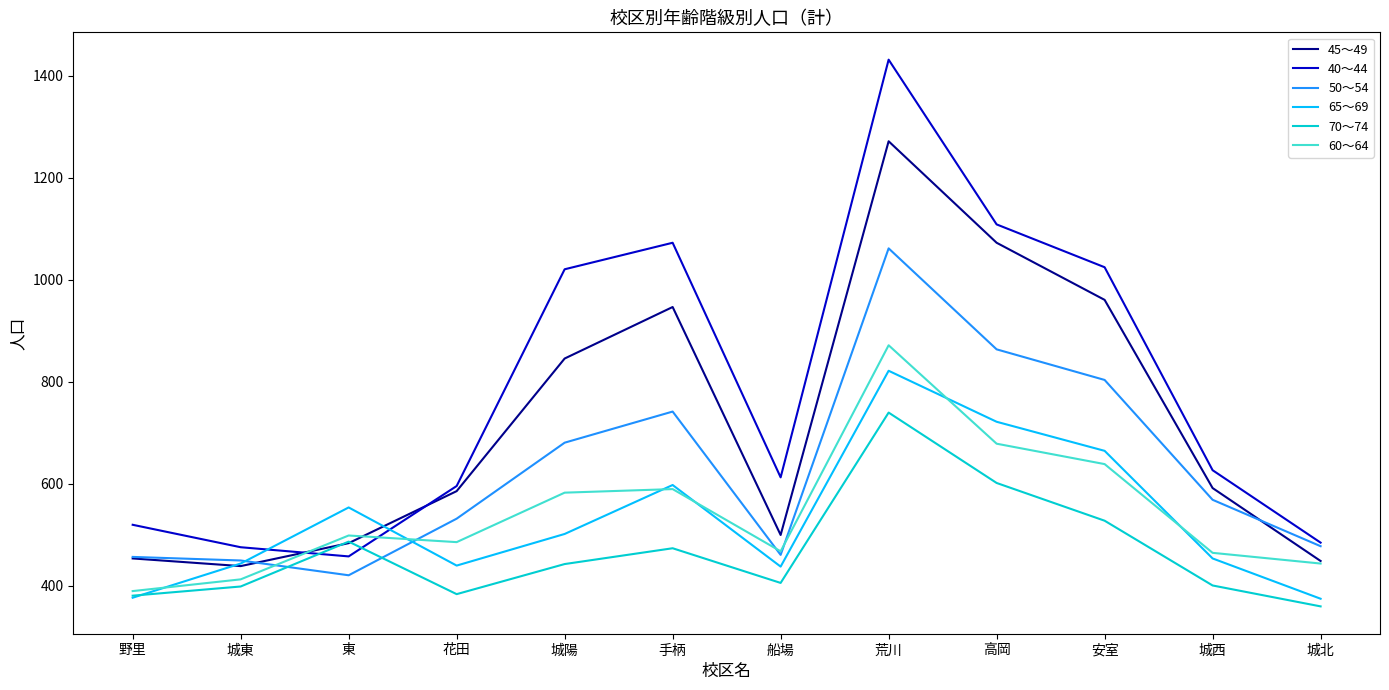

Is the value of 40～44 at 城西 greater than the value of 65～69 at 城東?

Yes